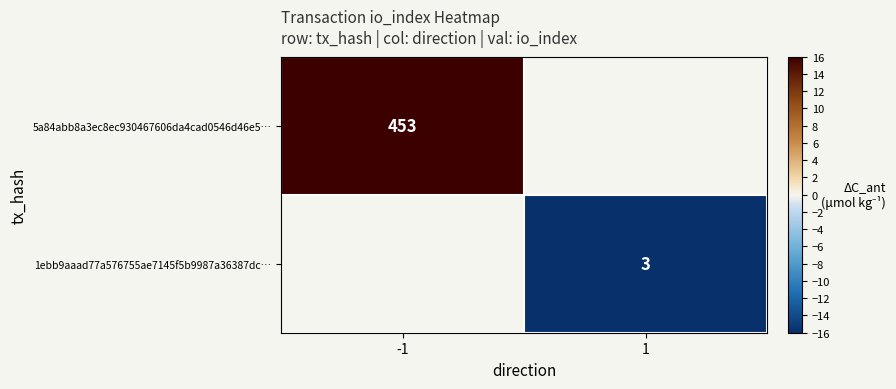

The 5a84abb8a3ec8ec930467606da4cad0546d46e5… series shows 453 at -1. True or false?

True